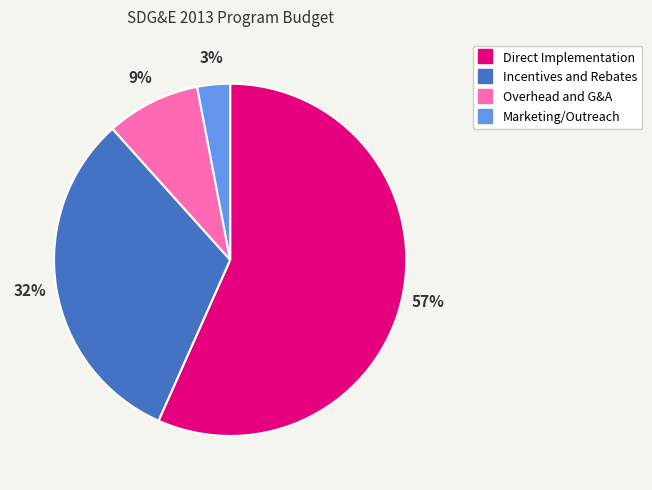

What is the ratio of the value at Direct Implementation to the value at Incentives and Rebates?

1.8